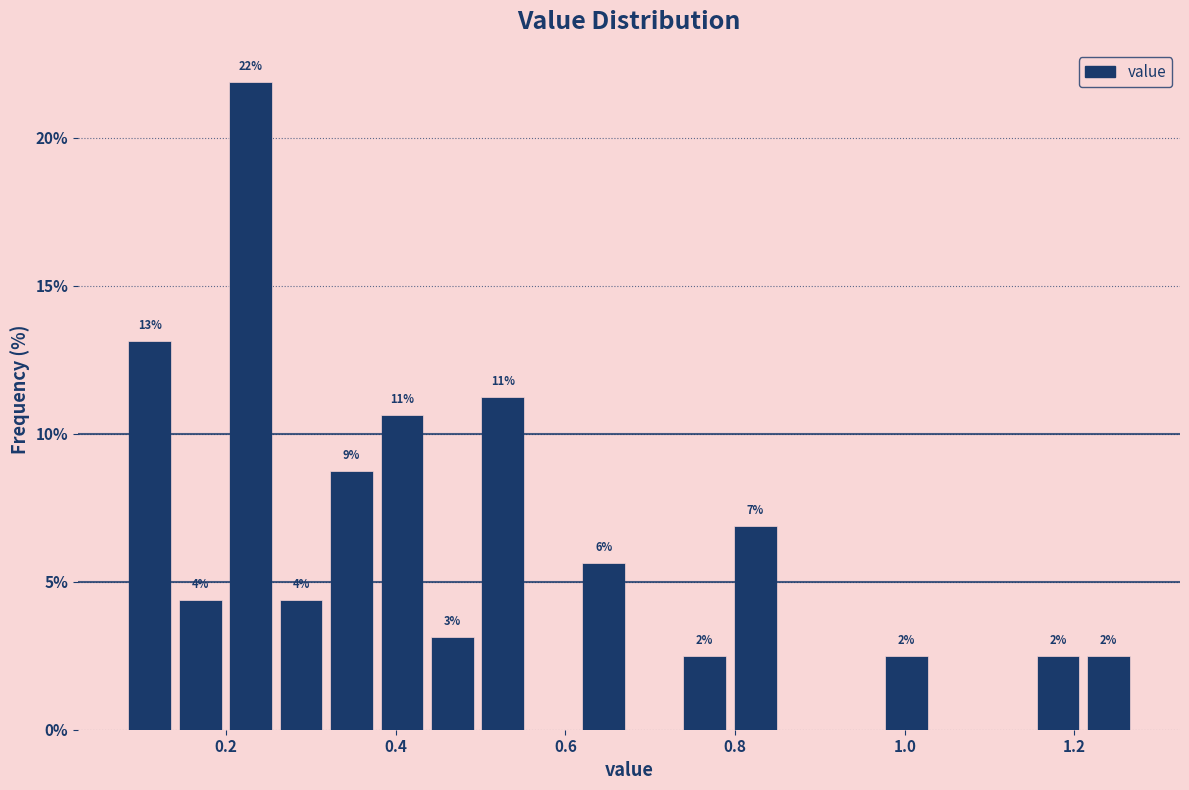

Read against the x-axis, roughly where is the centre of the tallest bar?

0.22